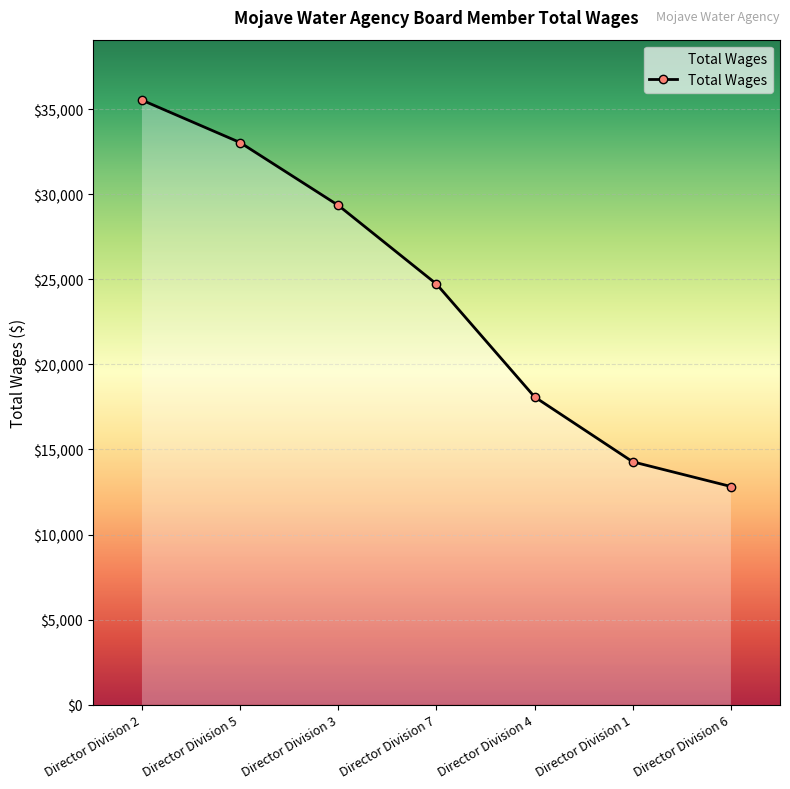

Count the number of categories in the chart.

7